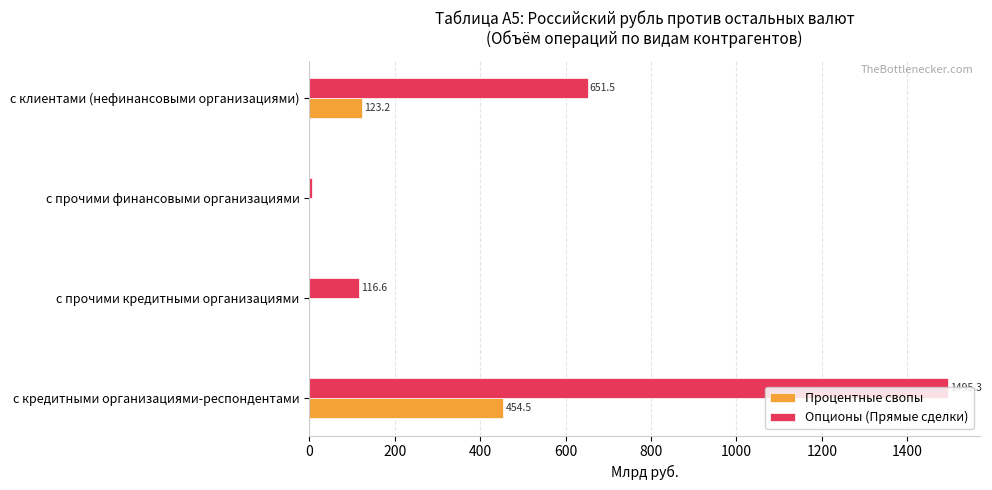

The Опционы (Прямые сделки) series shows 116.6 at с прочими кредитными организациями. True or false?

True